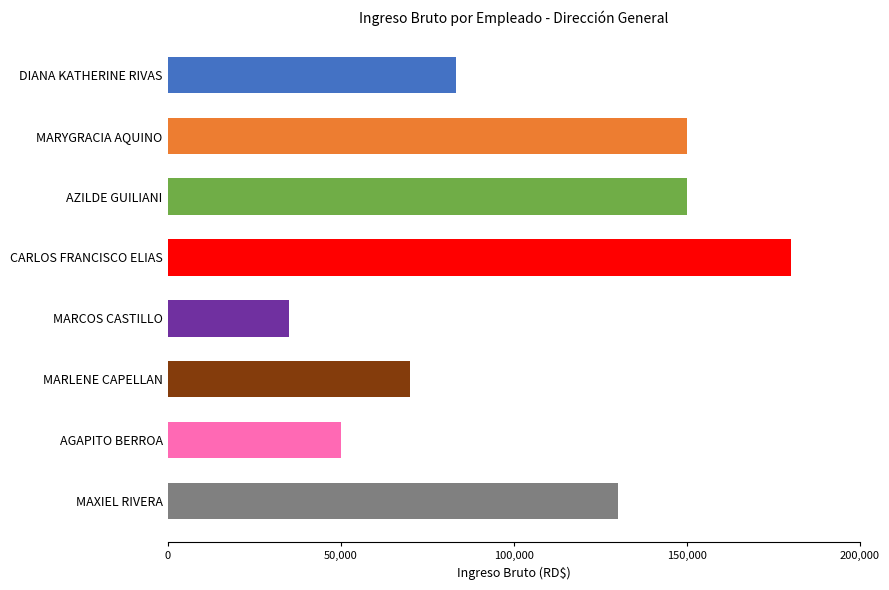

At which category does the chart reach its peak across all series?

CARLOS FRANCISCO ELIAS